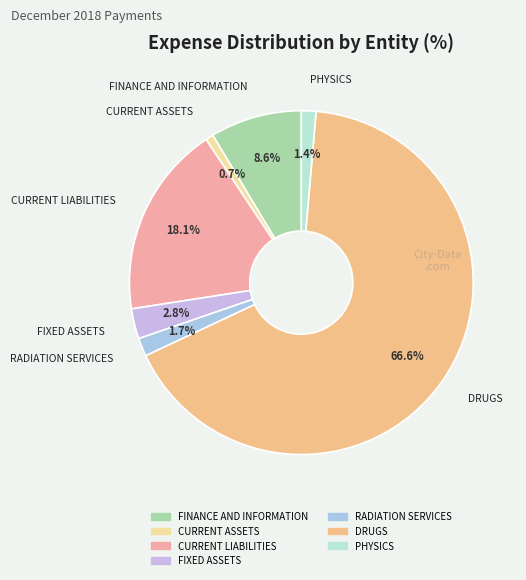

To the nearest percent, what is the average slice percentage?

14%